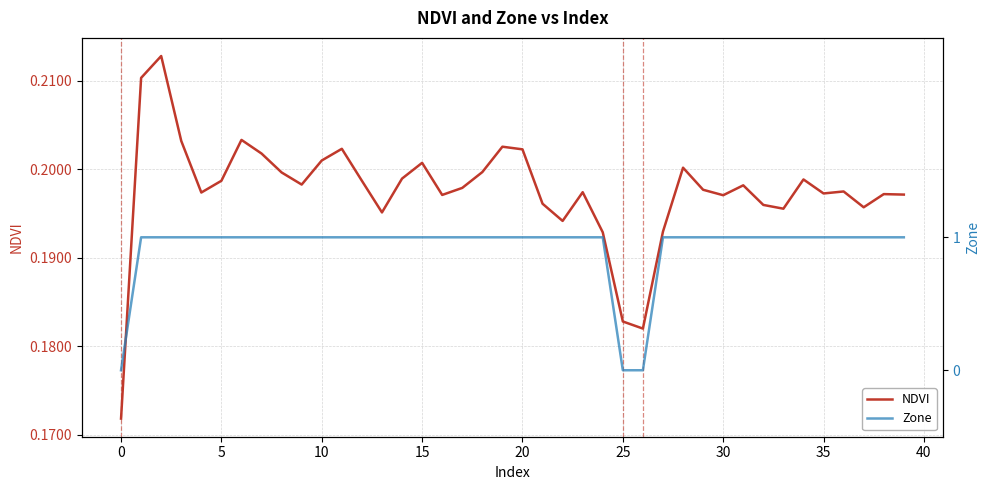

What is the sum of the Zone values at 37 and 45?

2.0